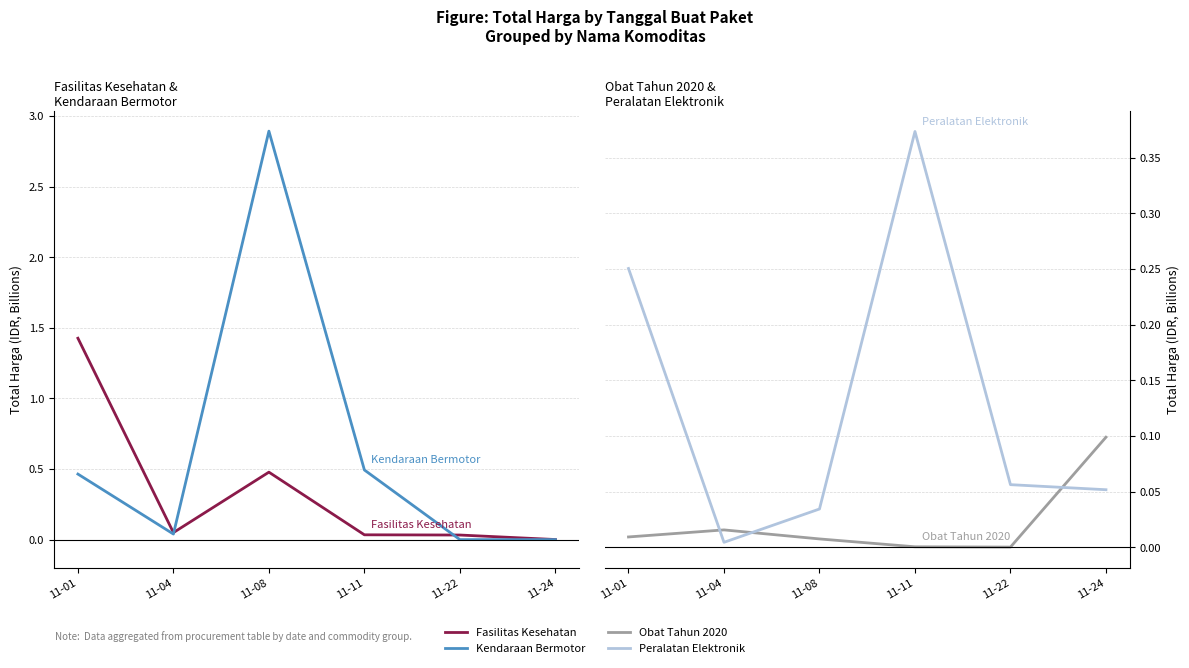

What is the highest value of the Obat Tahun 2020 series?

0.1